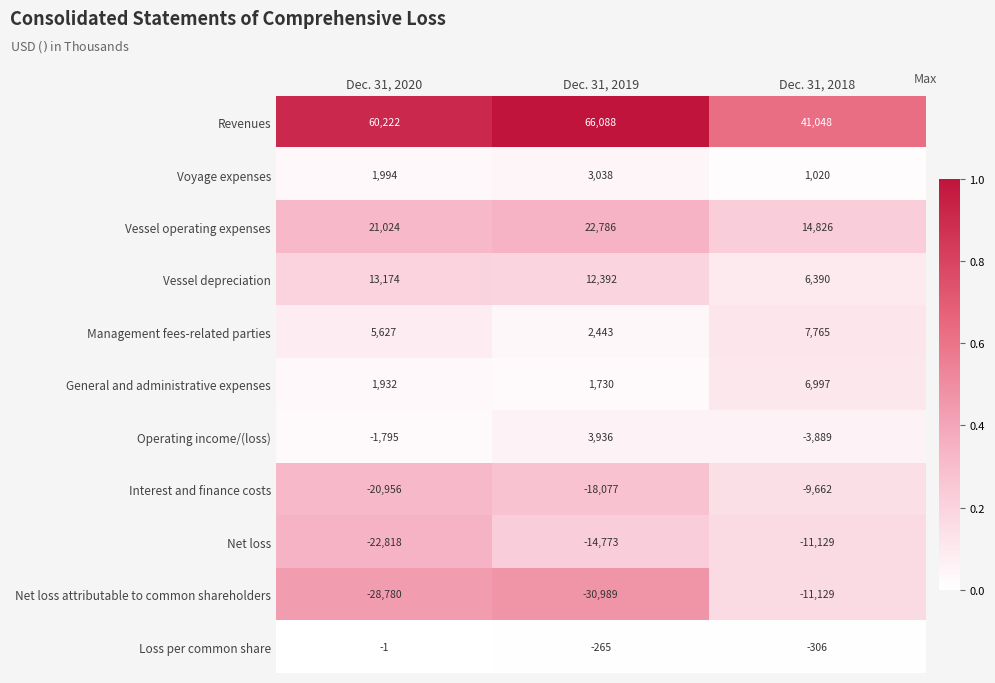

At Dec. 31, 2019, list the series in order from largest to smallest.

Revenues, Vessel operating expenses, Vessel depreciation, Operating income/(loss), Voyage expenses, Management fees-related parties, General and administrative expenses, Loss per common share, Net loss, Interest and finance costs, Net loss attributable to common shareholders